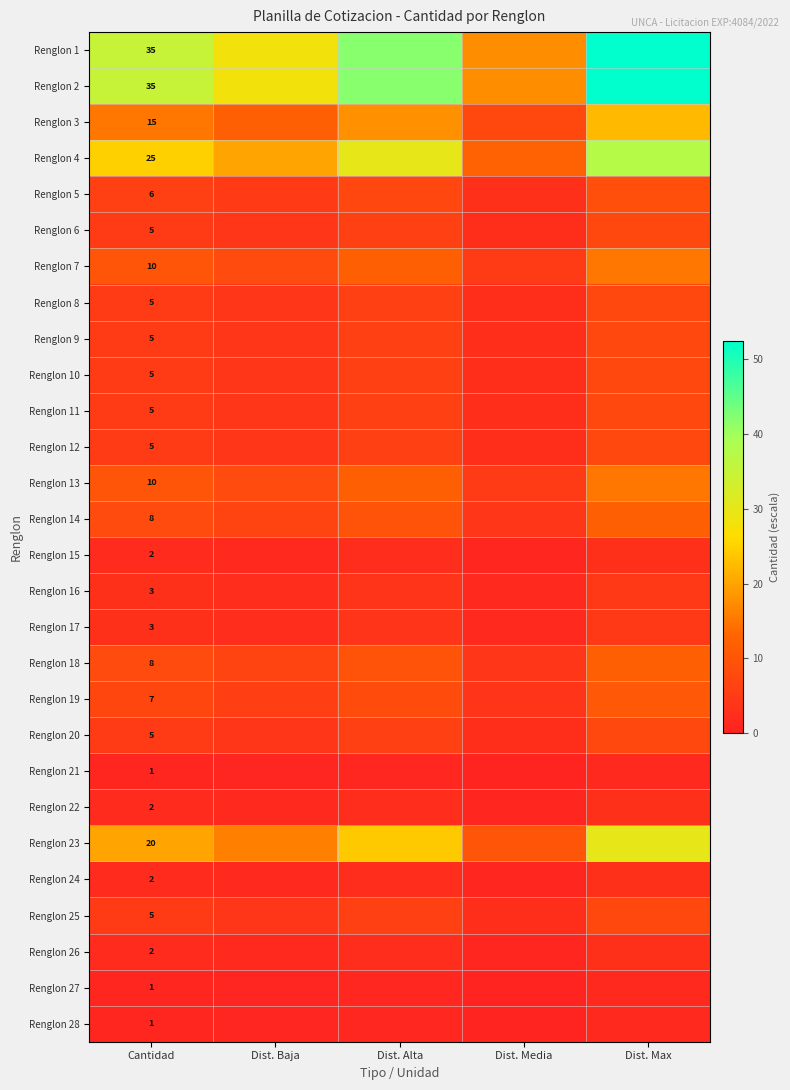

What value does the Renglon 2 series have at Dist. Max?

52.5